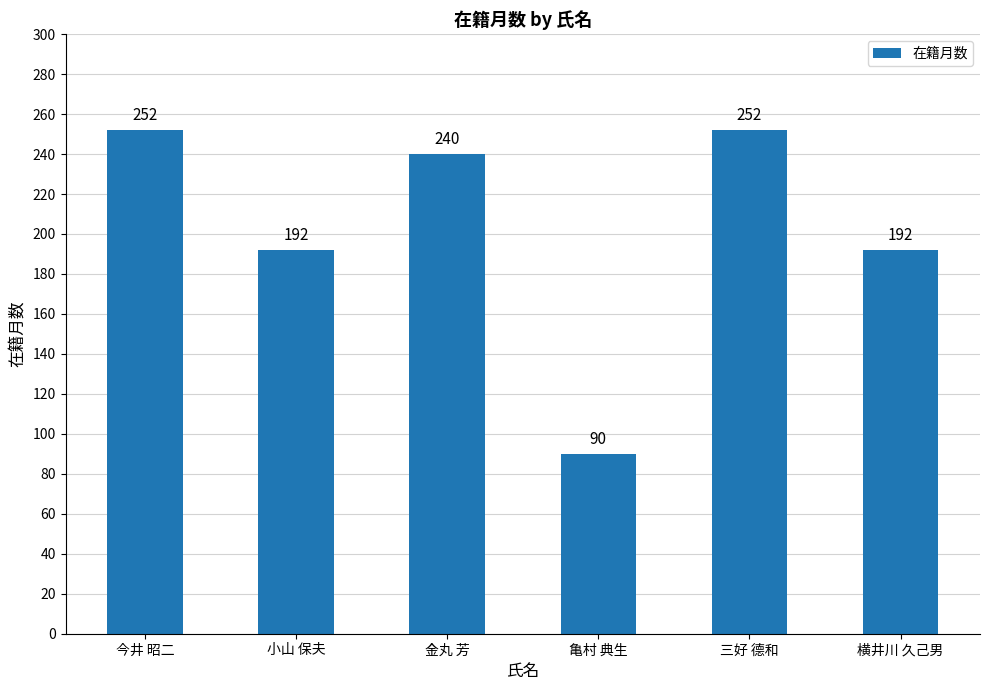

What is the sum of all values?

1218